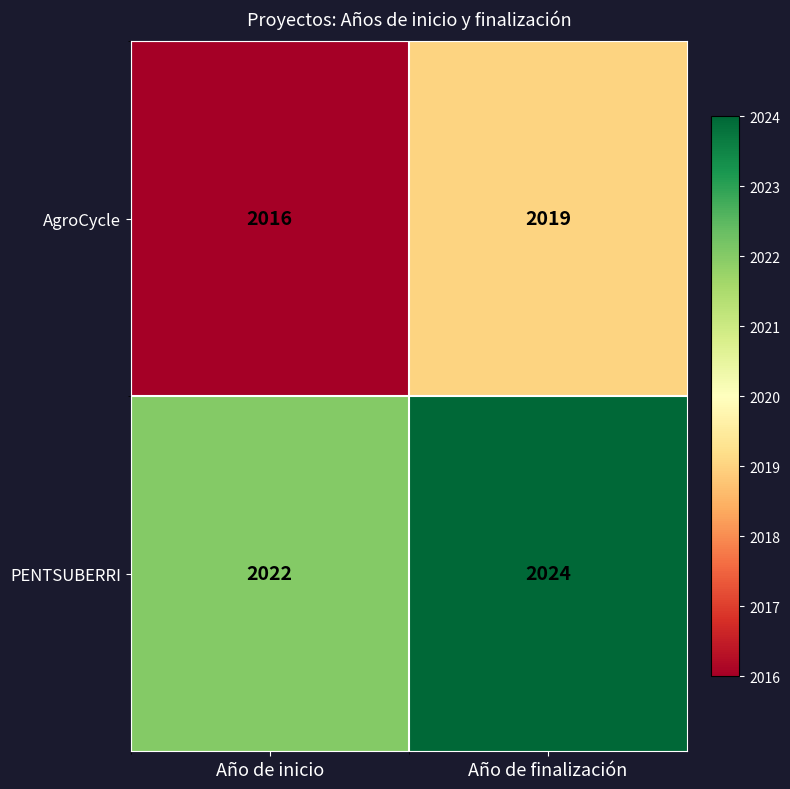

Which series has the largest range (max minus min)?

AgroCycle